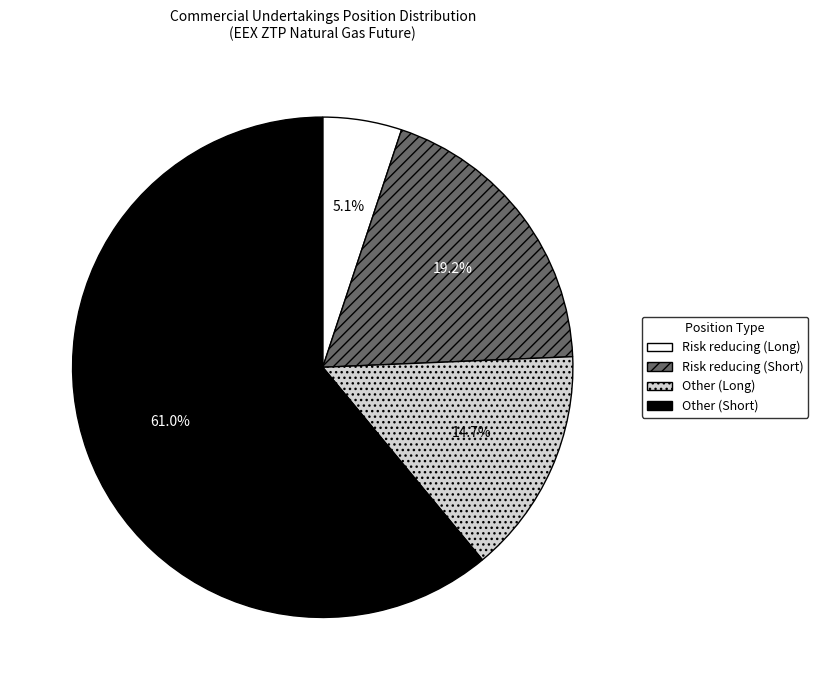

What is the majority slice?

Other (Short)